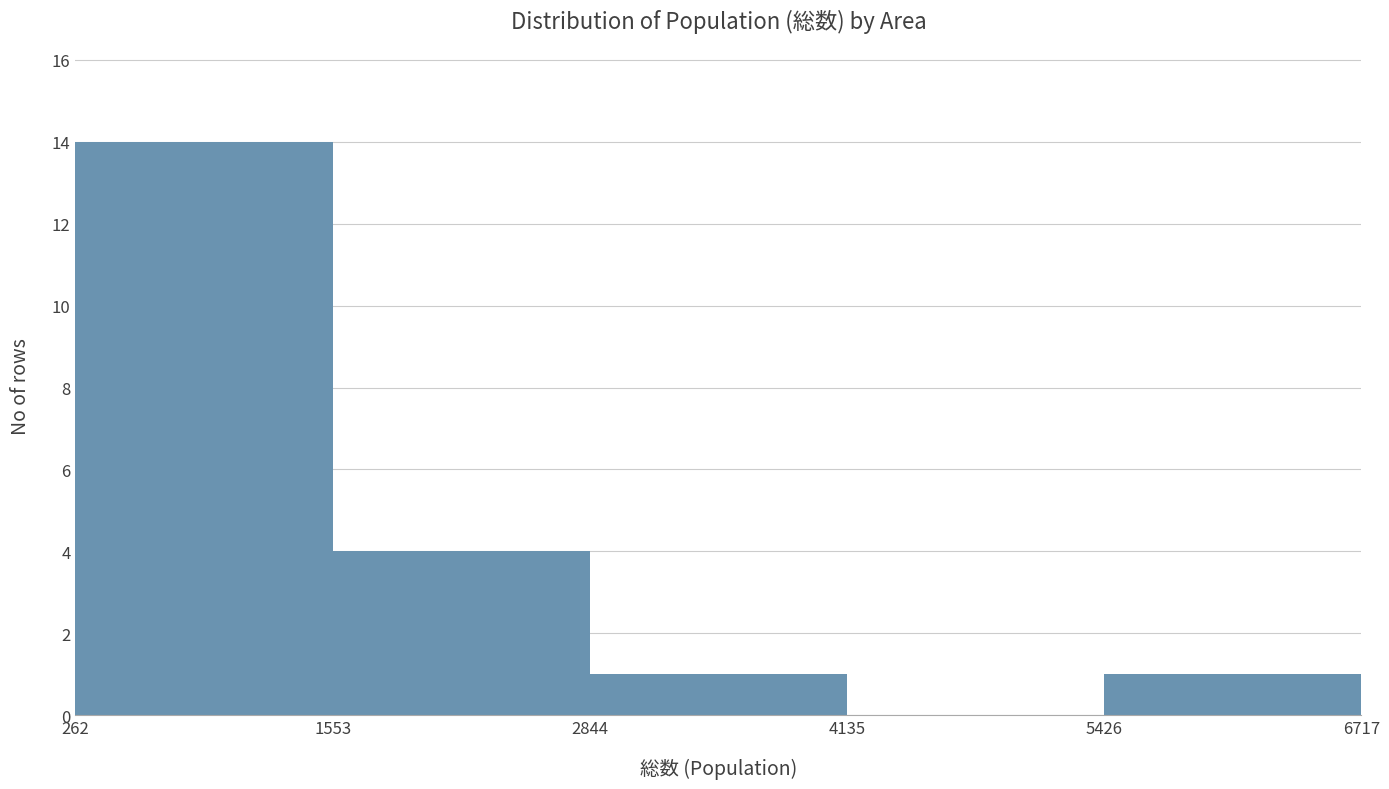

Which range on the x-axis has the tallest bar?

262 to 1553